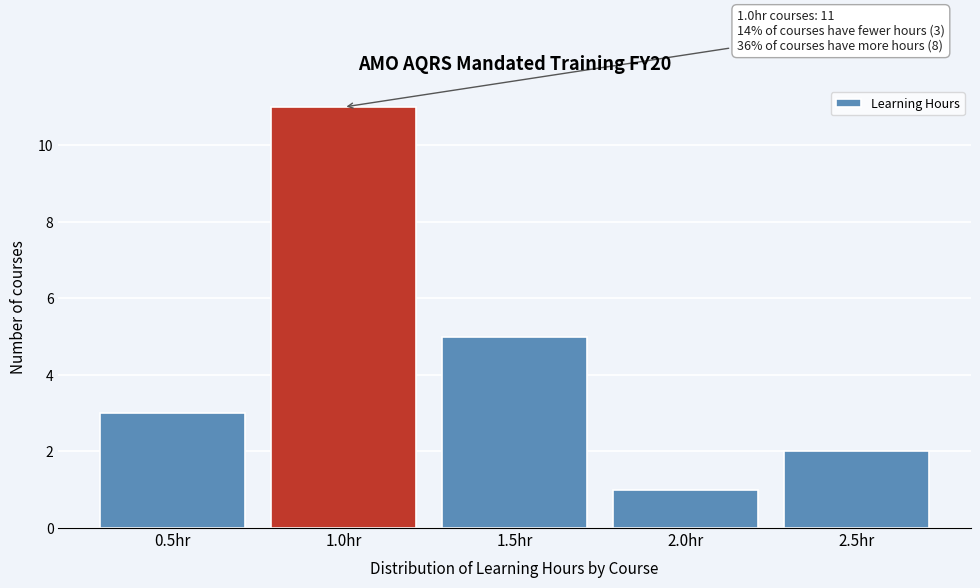

Which range on the x-axis has the tallest bar?

0.75 to 1.25